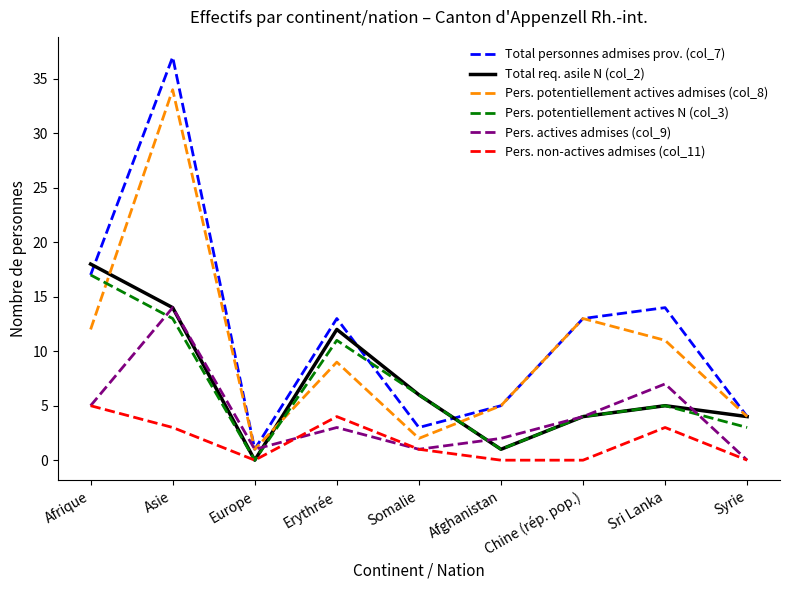

Between Asie and Syrie, which series saw the biggest shift?

Total personnes admises prov. (col_7)